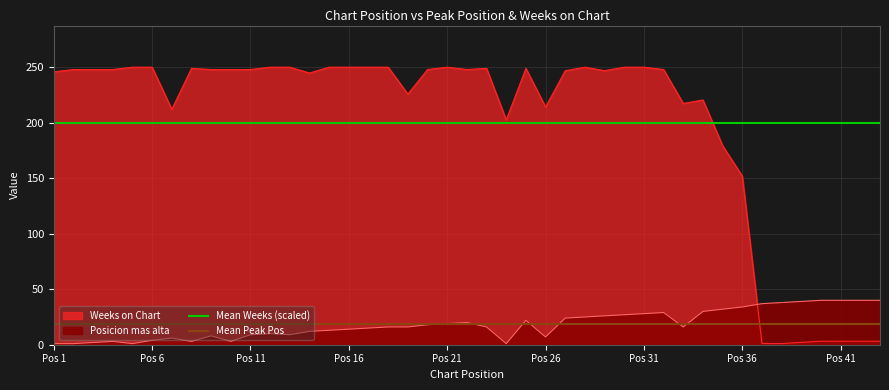

The value of Weeks on Chart at Pos 26 is 214.1. True or false?

True